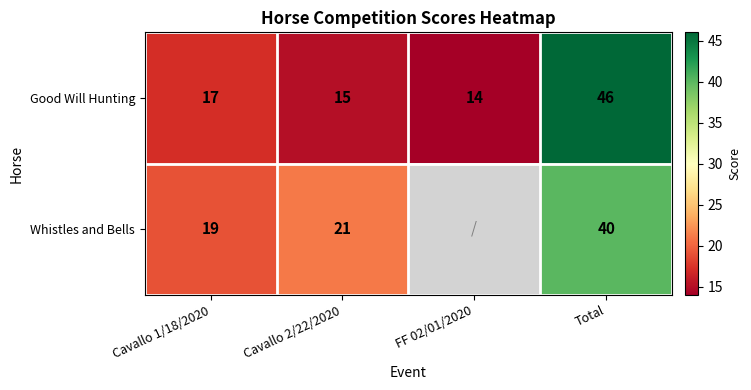

Which series changed the most between Cavallo 2/22/2020 and Total?

Good Will Hunting